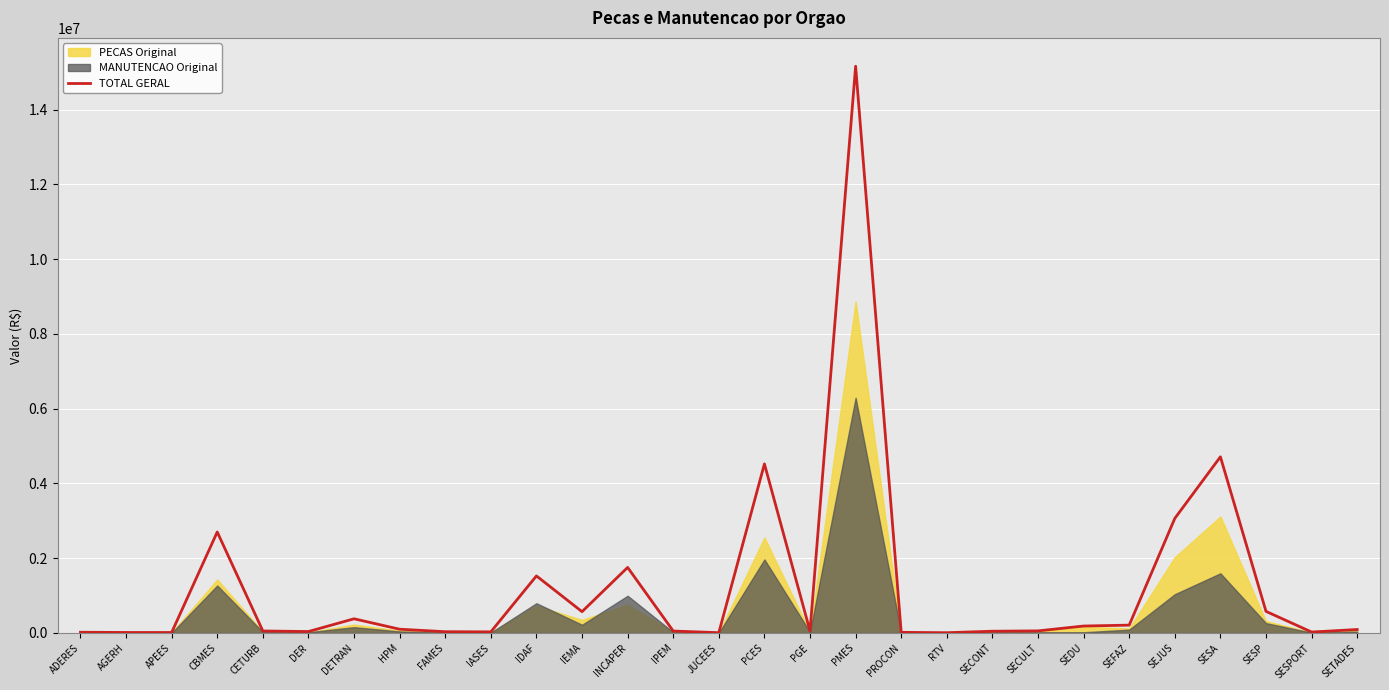

What position from the right is ADERES?

29